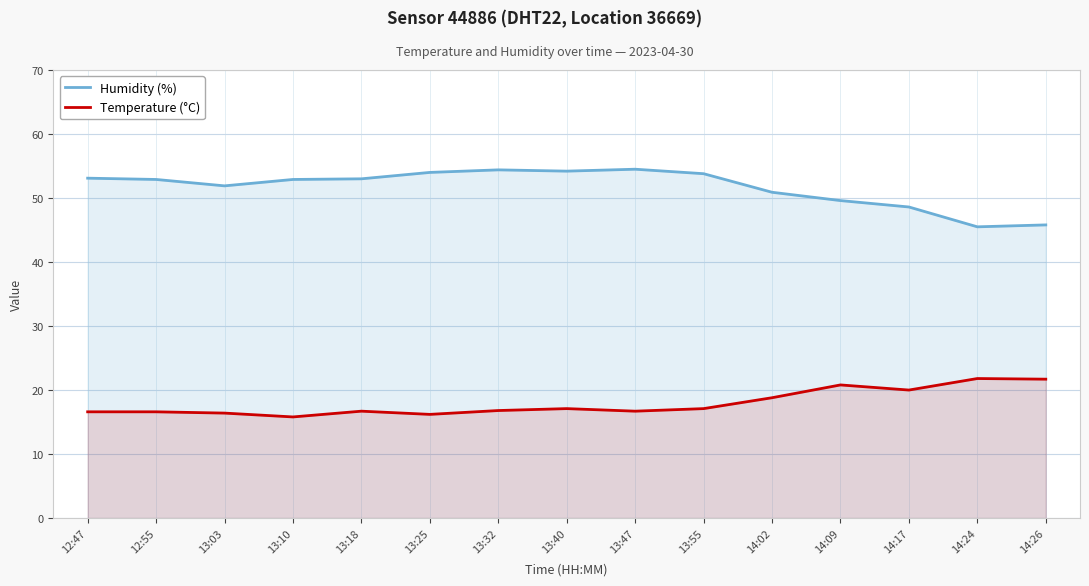

Is the value of Temperature (°C) at 13:47 greater than the value of Humidity (%) at 13:40?

No